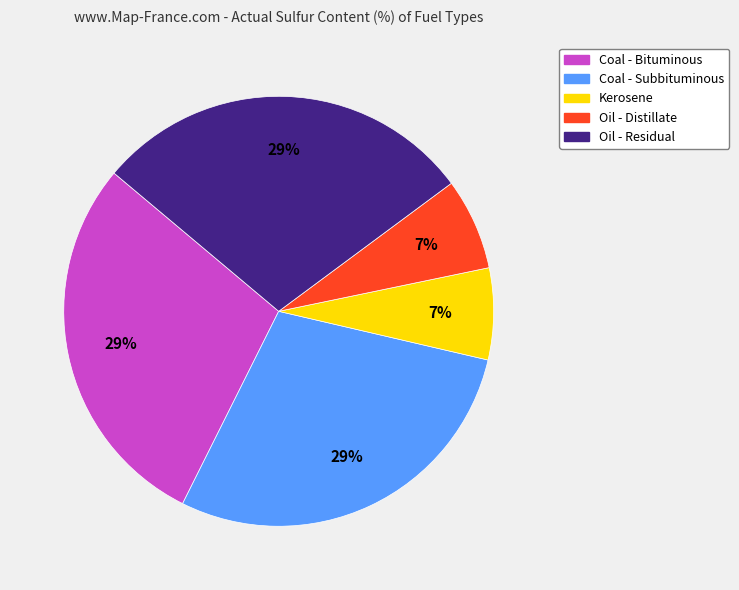

Approximately how many times larger is the value at Coal - Bituminous compared to Coal - Subbituminous?

1.0